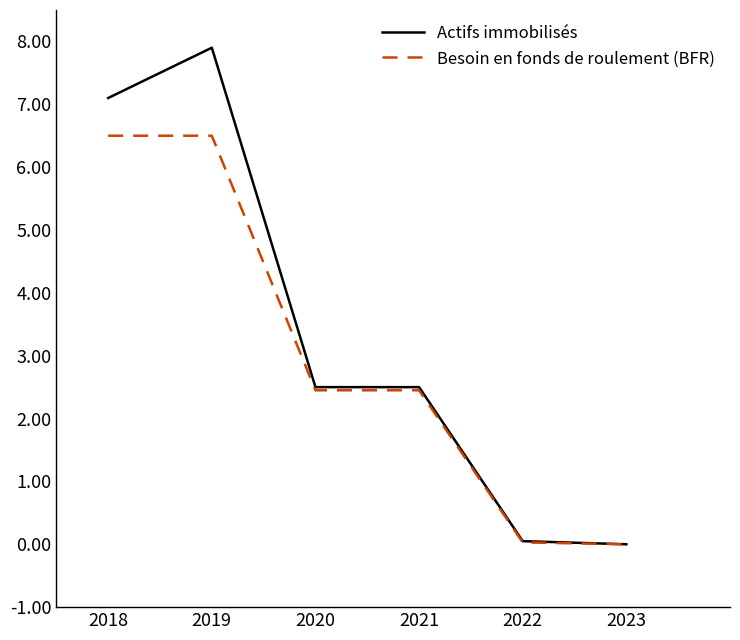

What is the spread (max minus min) of values at 2018?

0.6